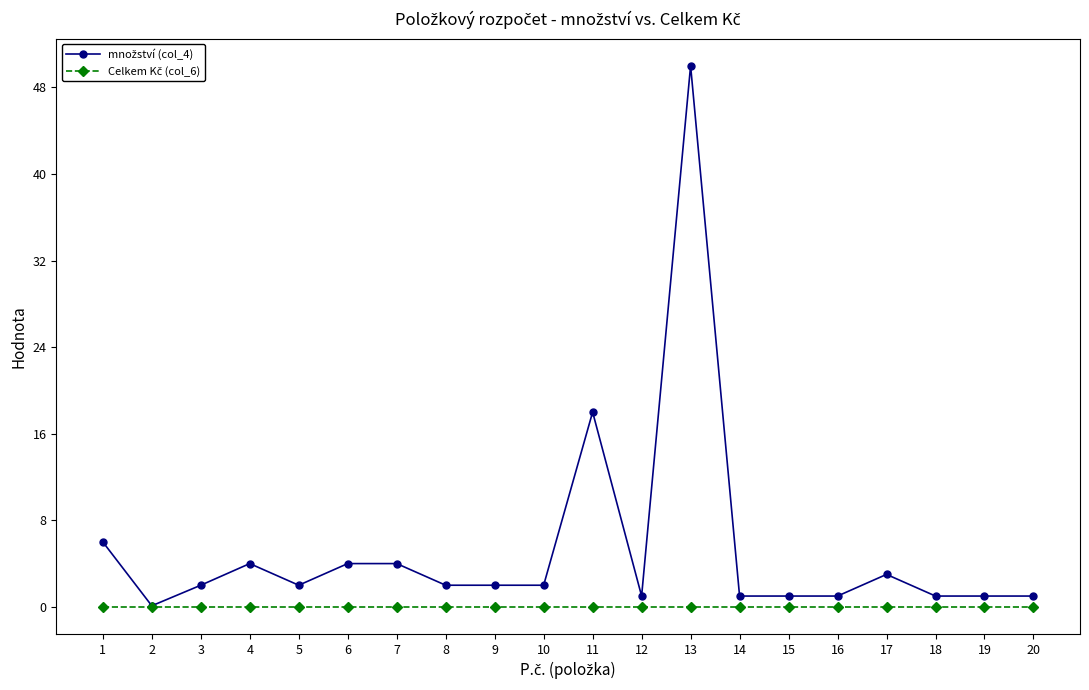

What is the spread (max minus min) of values at 7?

4.0